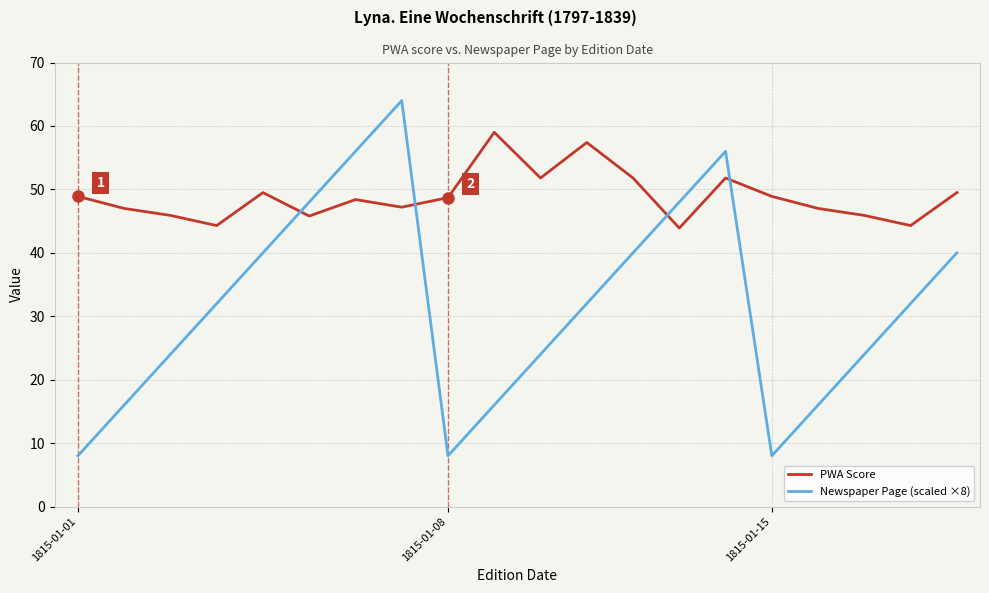

What is the greatest value displayed?

64.0